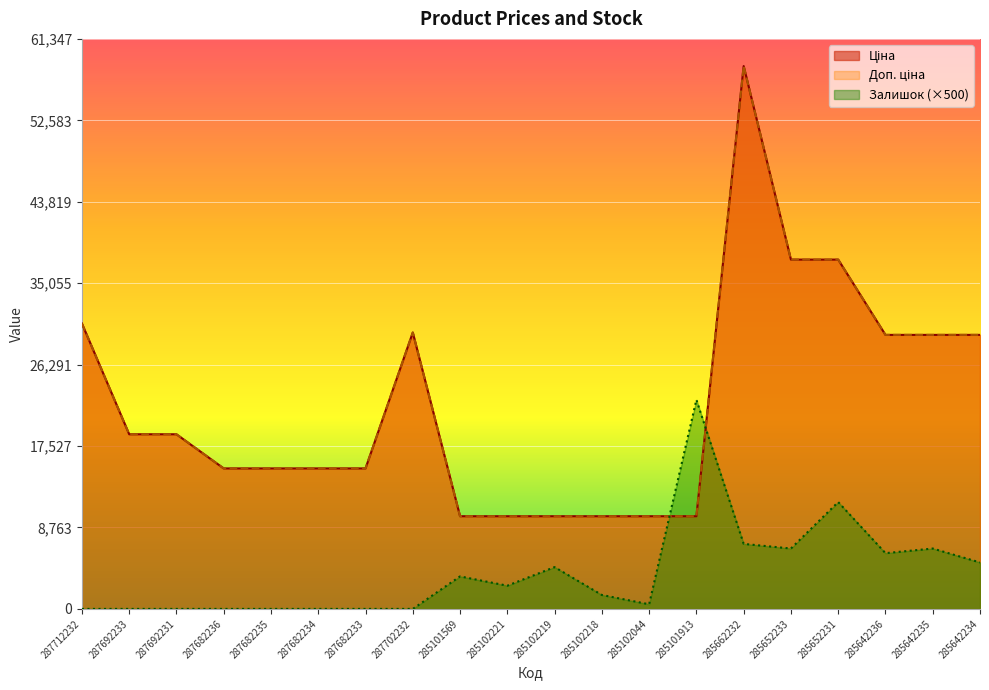

How many interior local peaks does the Ціна series have?

2